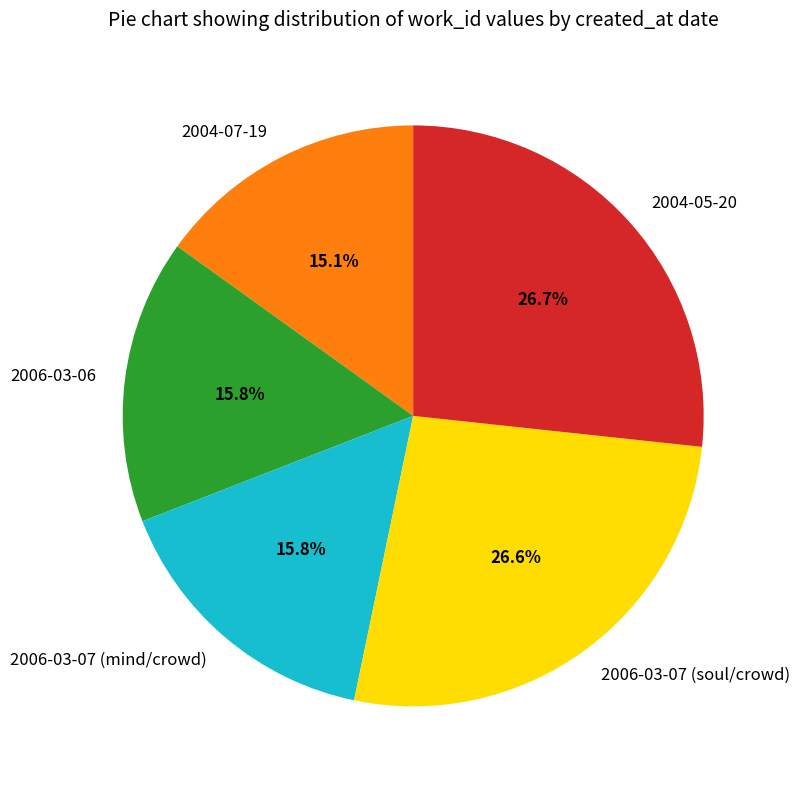

Approximately how many times larger is the value at 2004-05-20 compared to 2004-07-19?

1.8